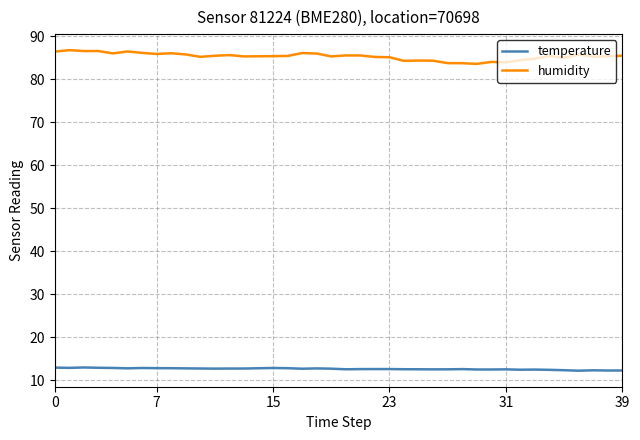

Which series has the largest total across all categories?

humidity